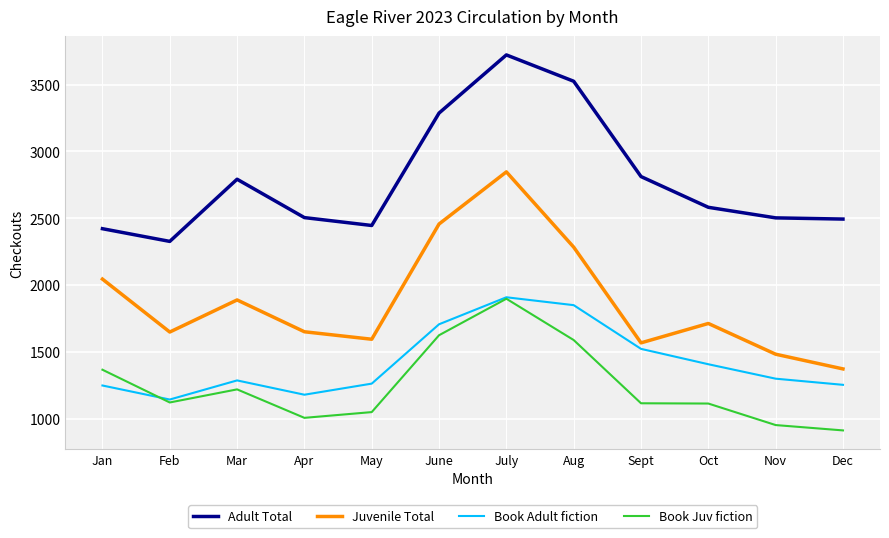

True or false: Book Adult fiction and Juvenile Total cross at least once.

False